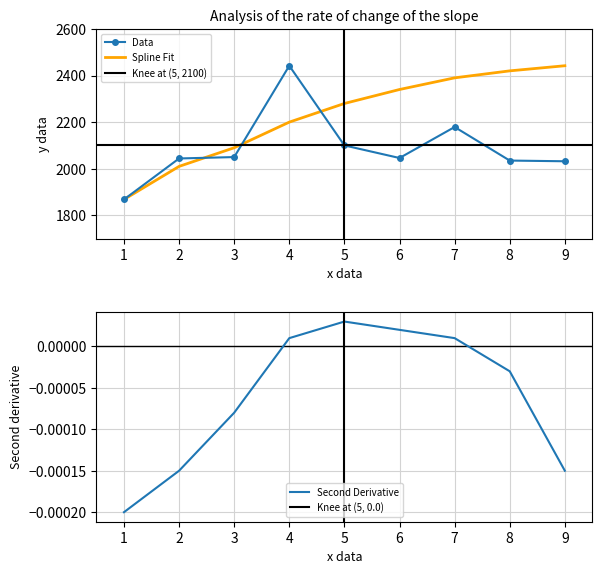

Rank the categories by Opponent Rating value from highest to lowest.

4, 7, 5, 3, 6, 2, 8, 9, 1